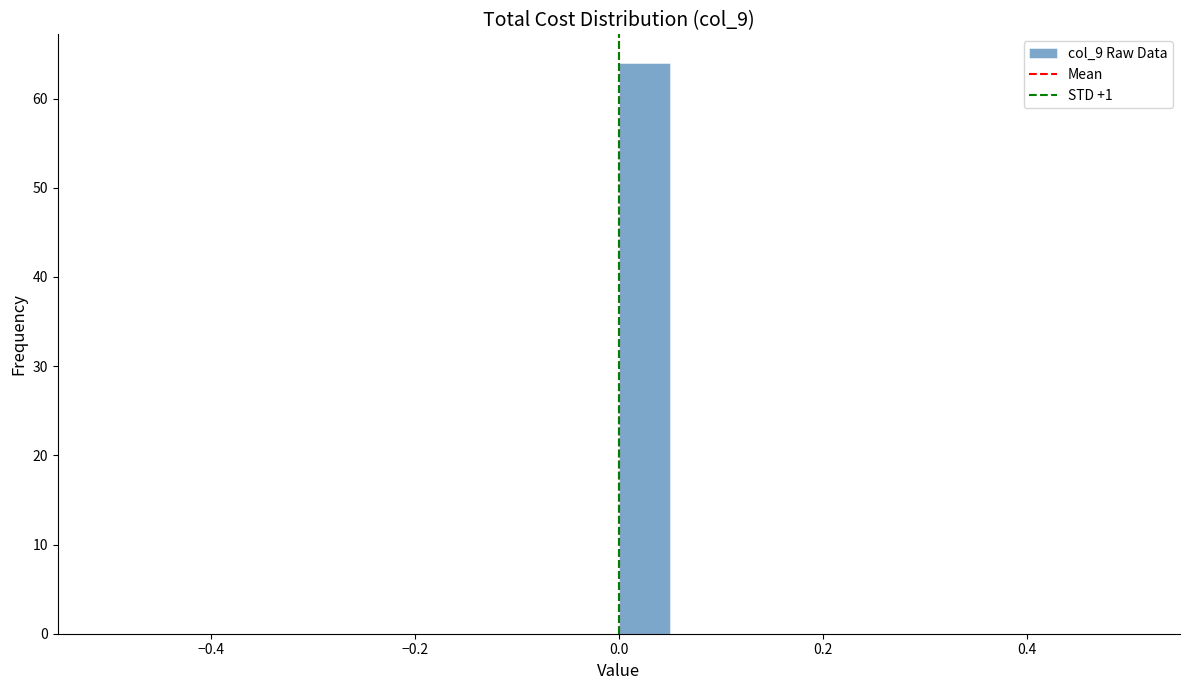

Read against the x-axis, roughly where is the centre of the tallest bar?

0.02